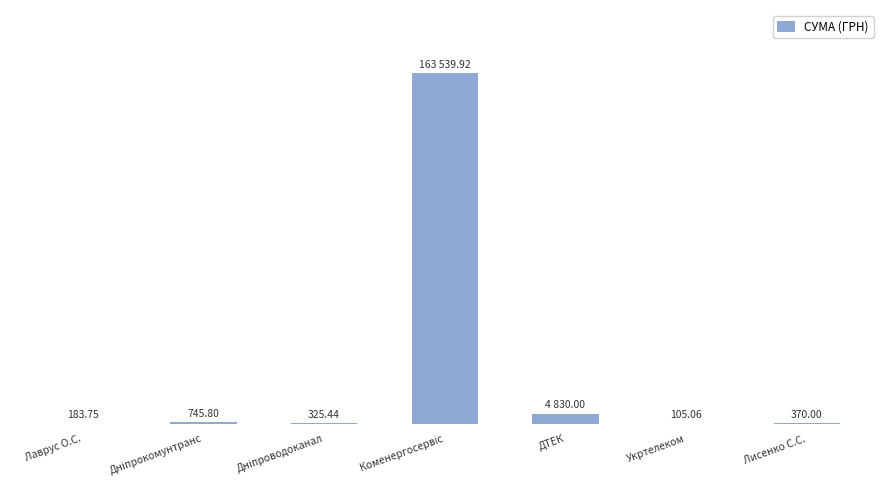

Where is the data nearest to the value 81822?

ДТЕК